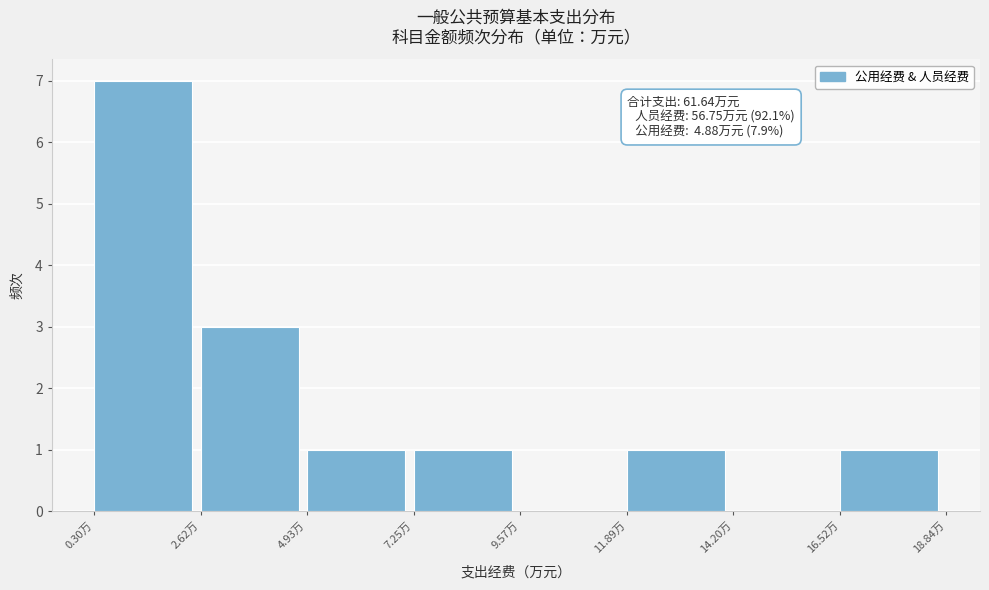

Over which range of the x-axis is the bar tallest?

0.5 to 2.5